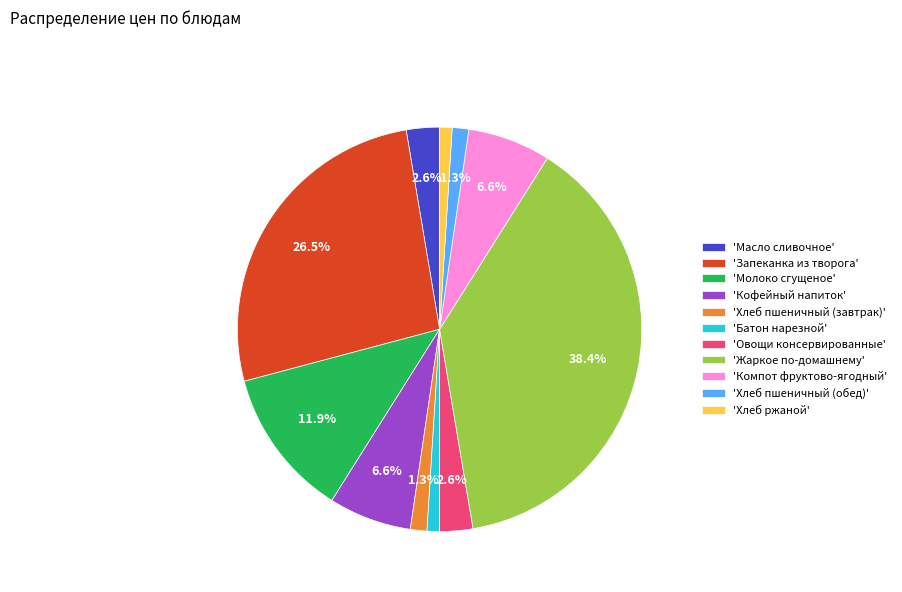

Is the sum of 'Батон нарезной' and 'Молоко сгущеное' greater than half?

No